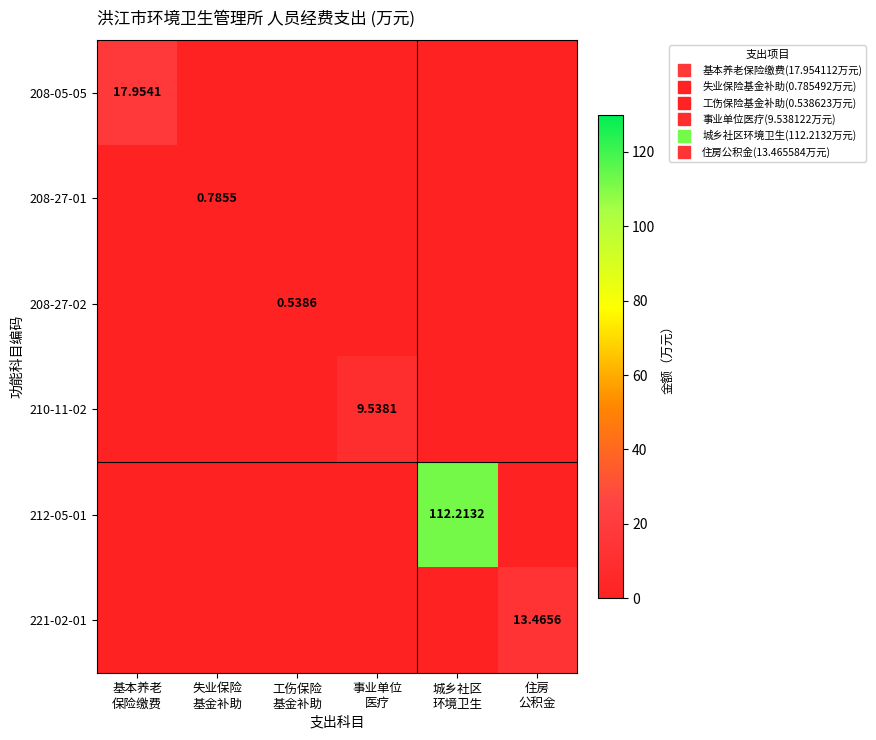

How many 208-27-01 values are between 0 and 1?

6